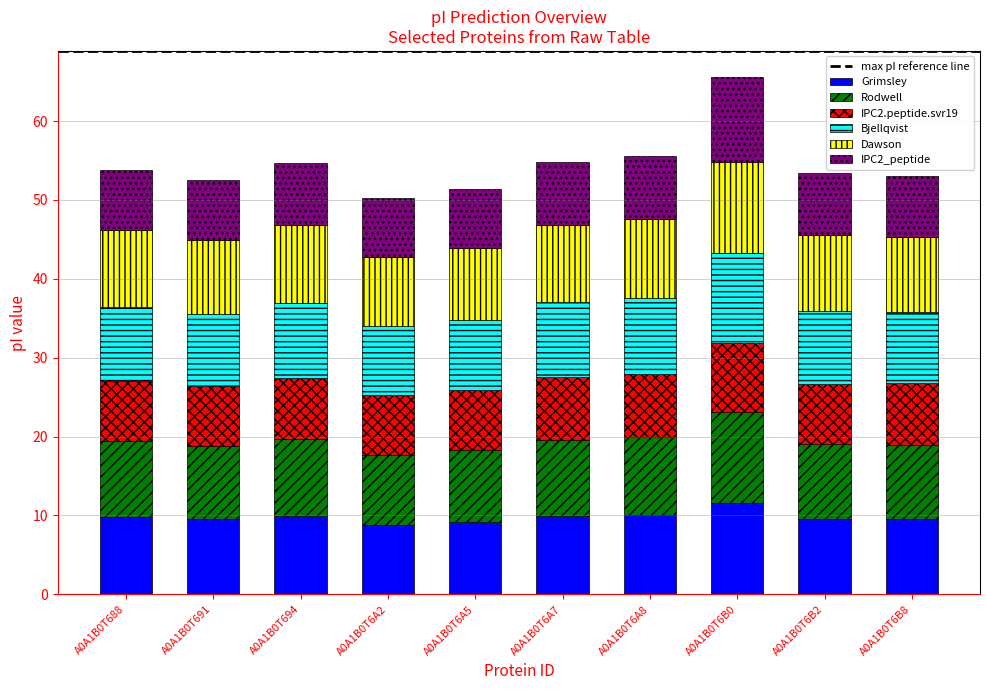

What is the average value of the Grimsley series?

9.8